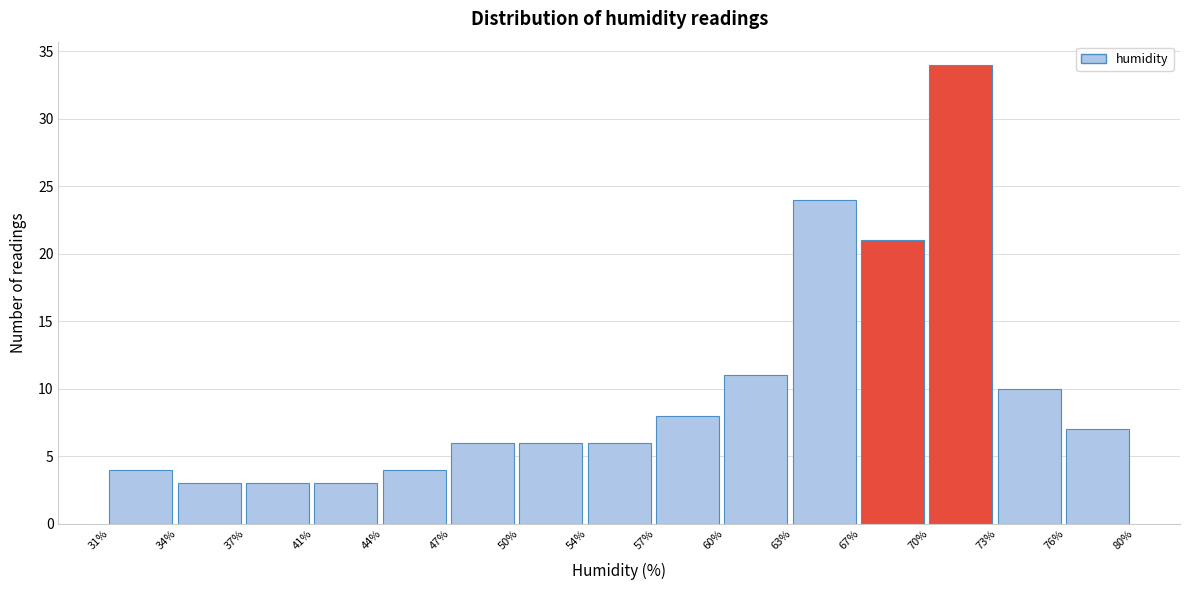

Reading right to left, list all the values displayed in this chart.

7	10	34	21	24	11	8	6	6	6	4	3	3	3	4